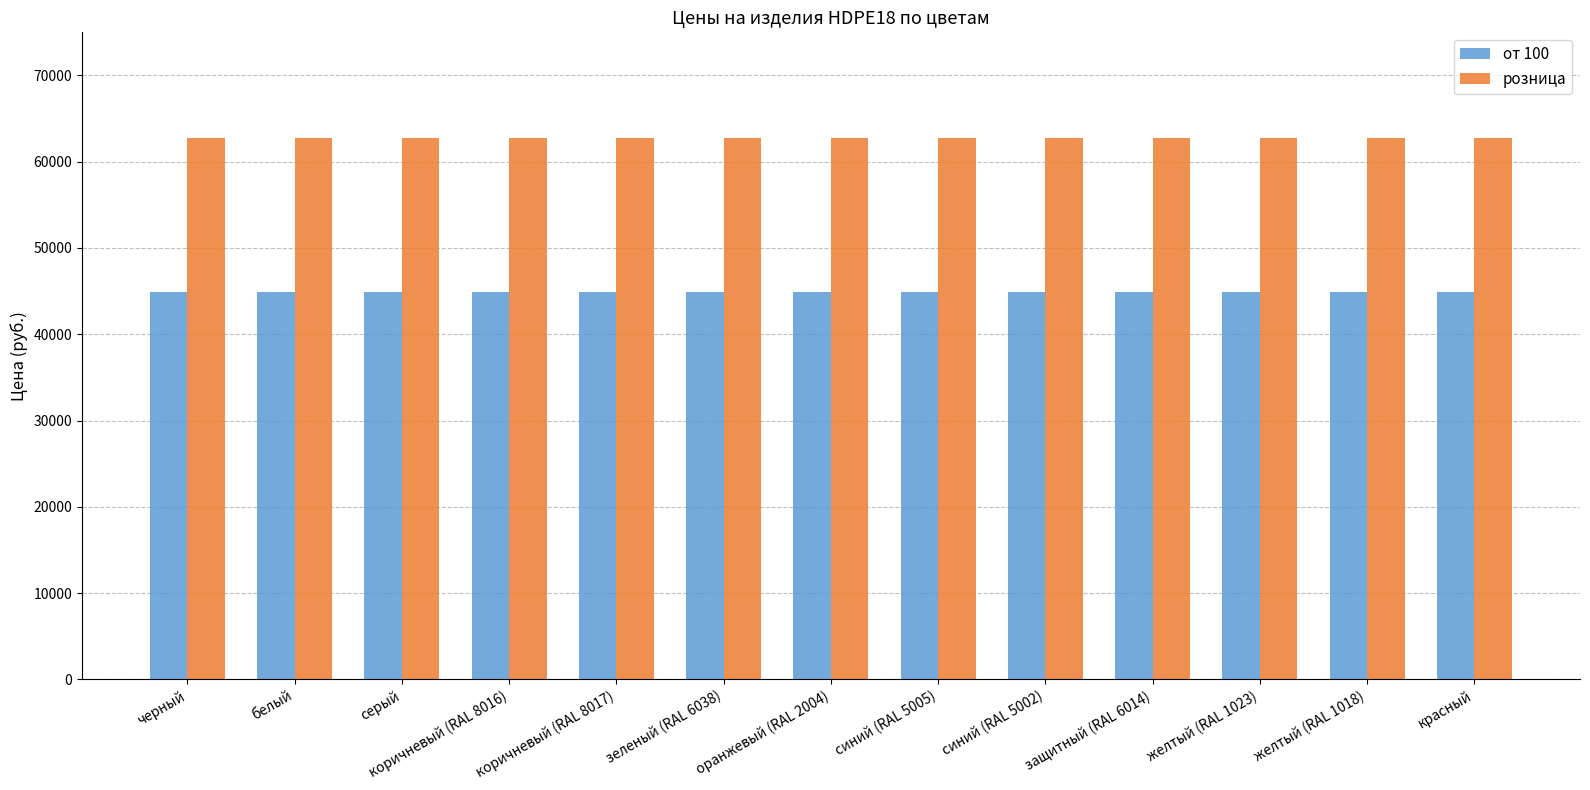

Rank the series by their average value, from highest to lowest.

розница, от 100